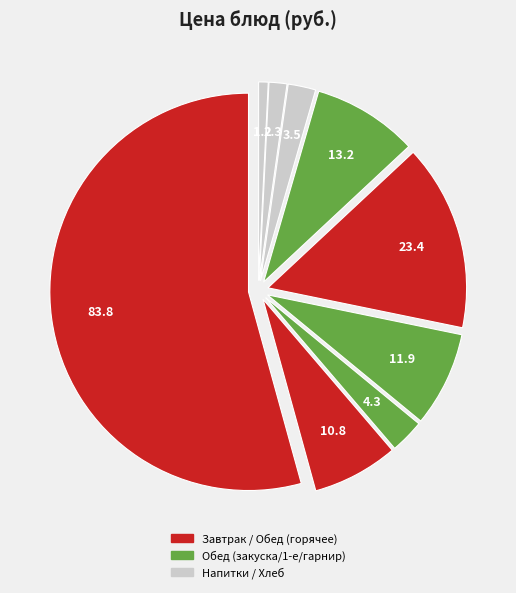

How many slices are in this pie chart?

9